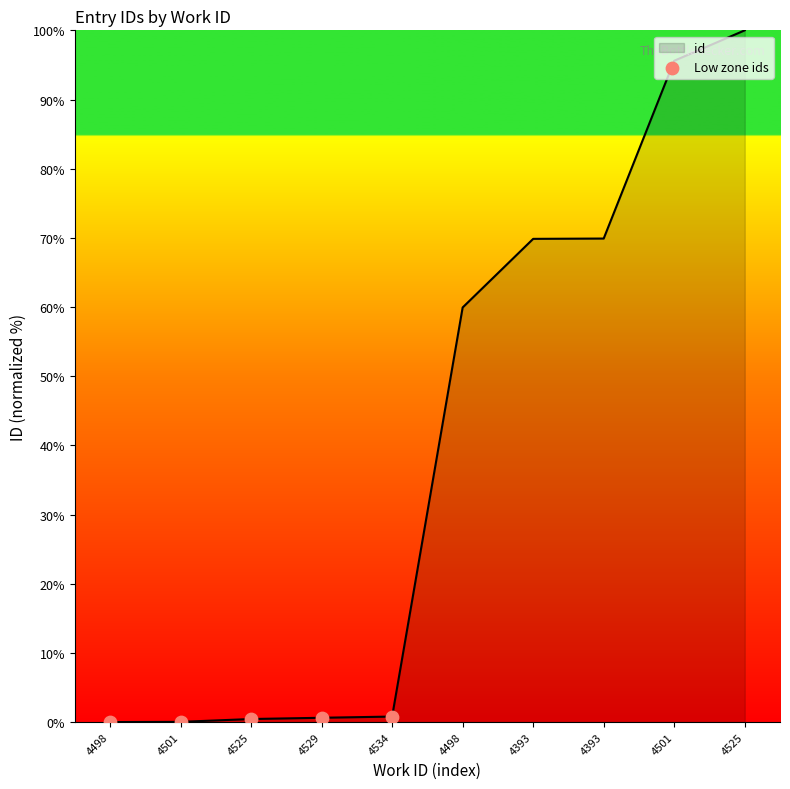

Is this an area chart (filled region under the line)?

Yes